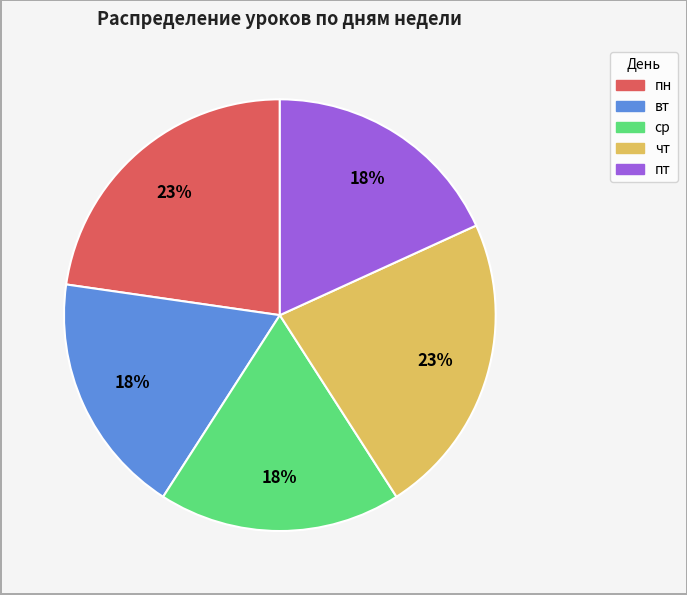

How many slices are in this pie chart?

5